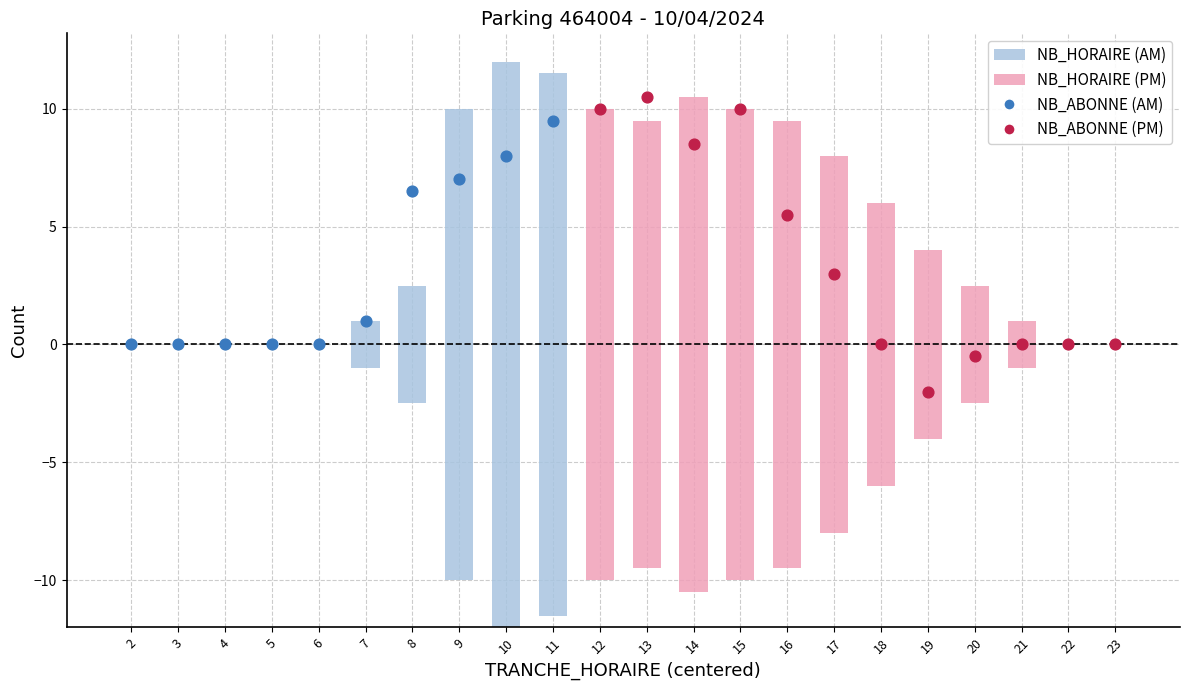

Which series has the largest total across all categories?

NB_HORAIRE